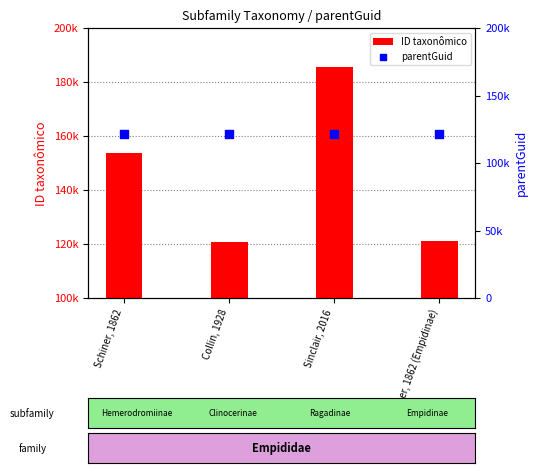

What are all the series names shown in the legend?

ID taxonômico, parentGuid